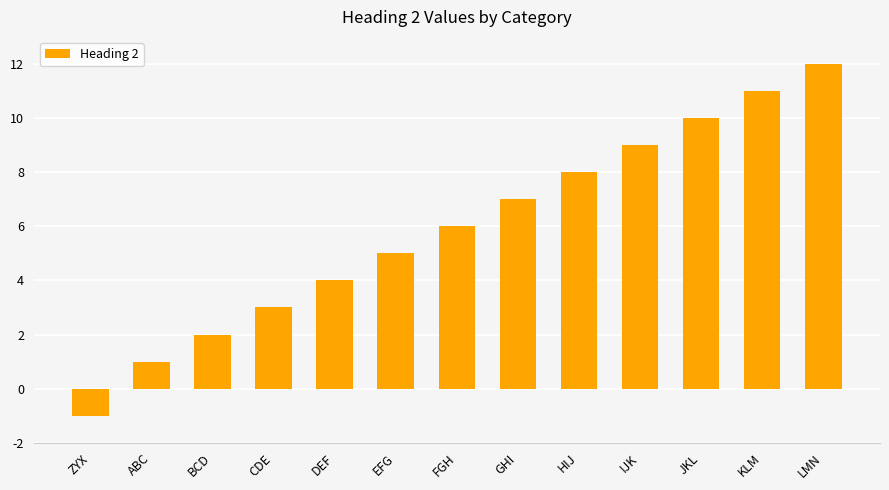

The value at BCD is 2. True or false?

True